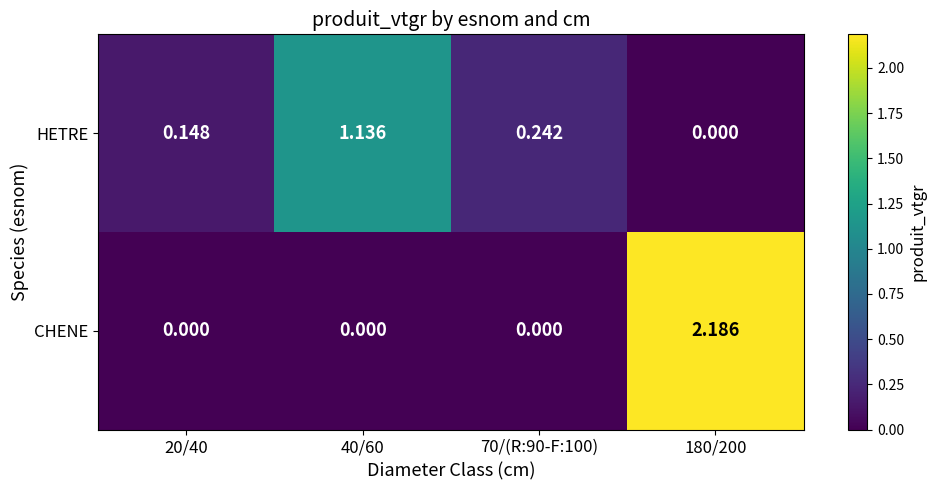

Is the value of HETRE at 20/40 greater than the value of CHENE at 20/40?

Yes